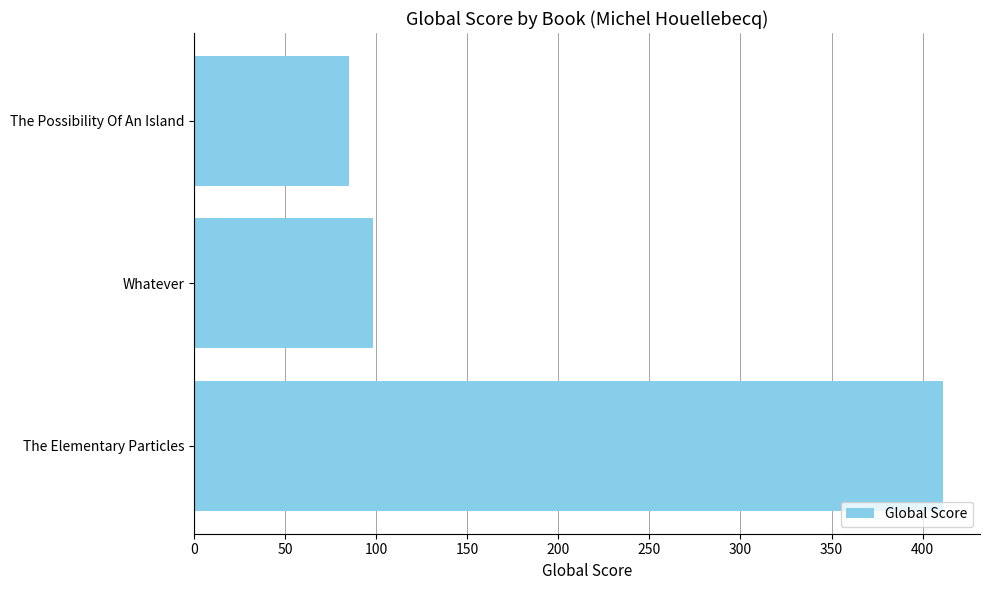

Between Whatever and The Possibility Of An Island, which is larger?

Whatever